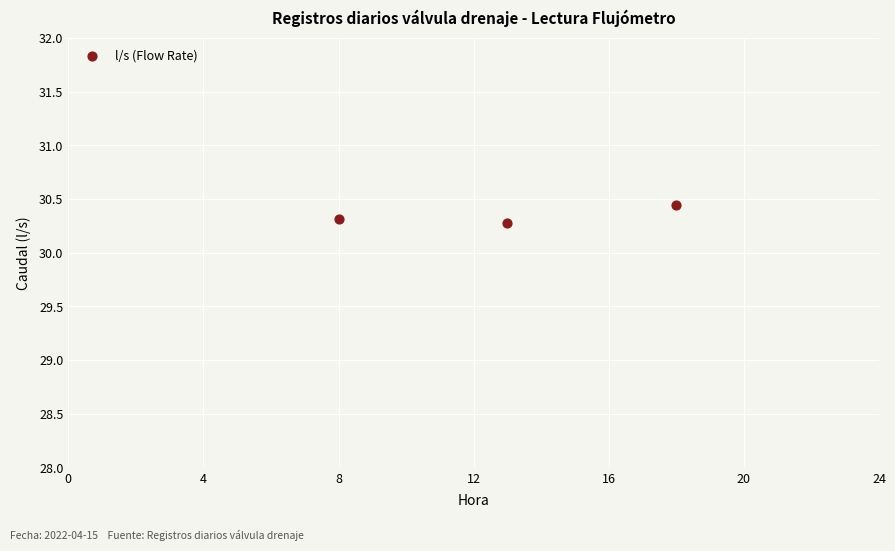

What is the range of X values (max minus min)?

10.0